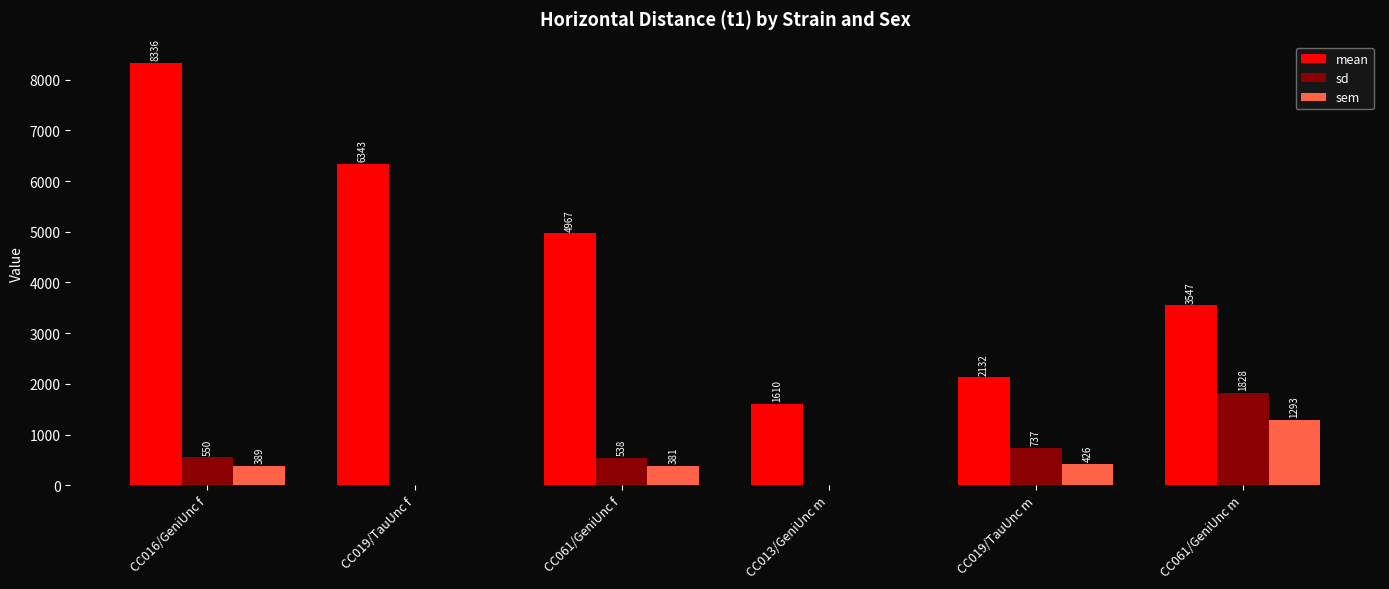

True or false: mean has a value of 3940.0 at CC019/TauUnc f.

False